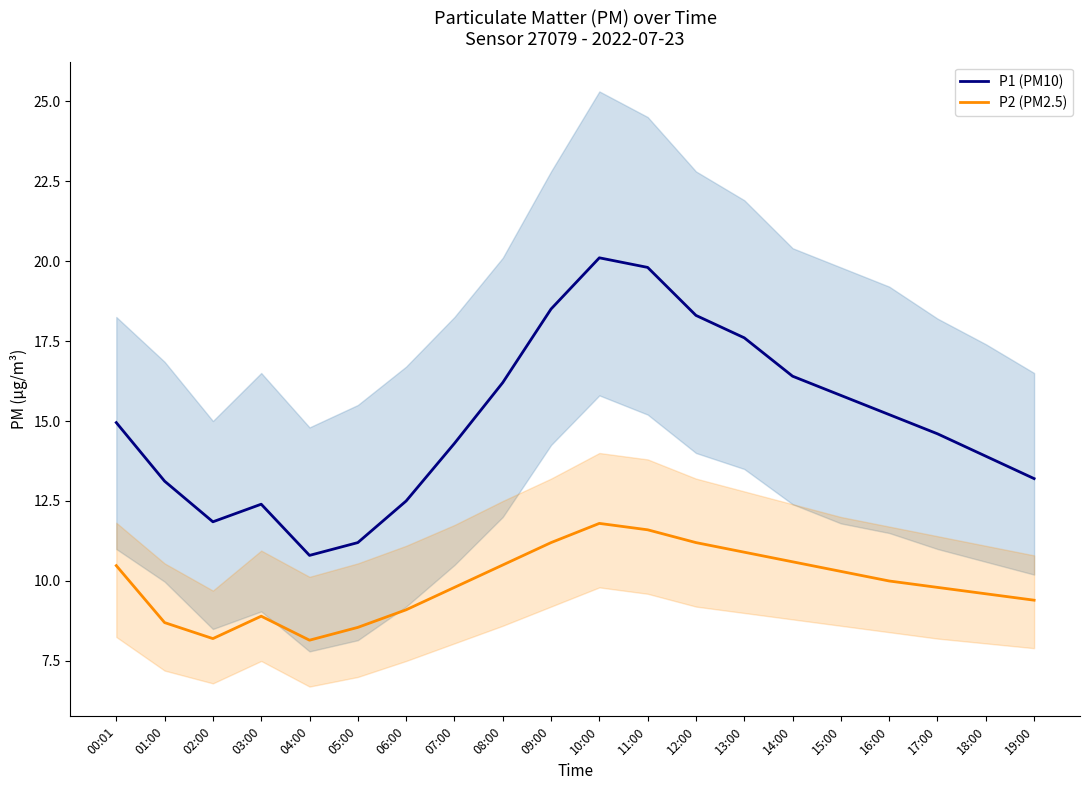

What is the label of the 12th point from the right?

08:00